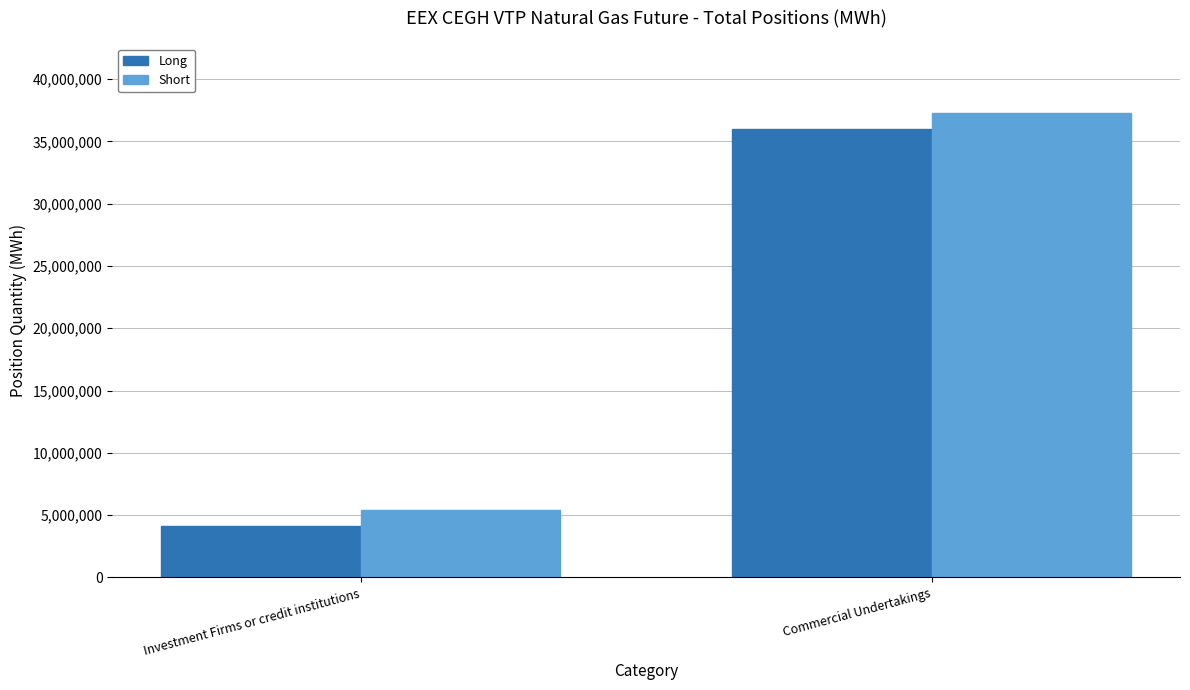

The Short series shows 37256450 at Commercial Undertakings. True or false?

True